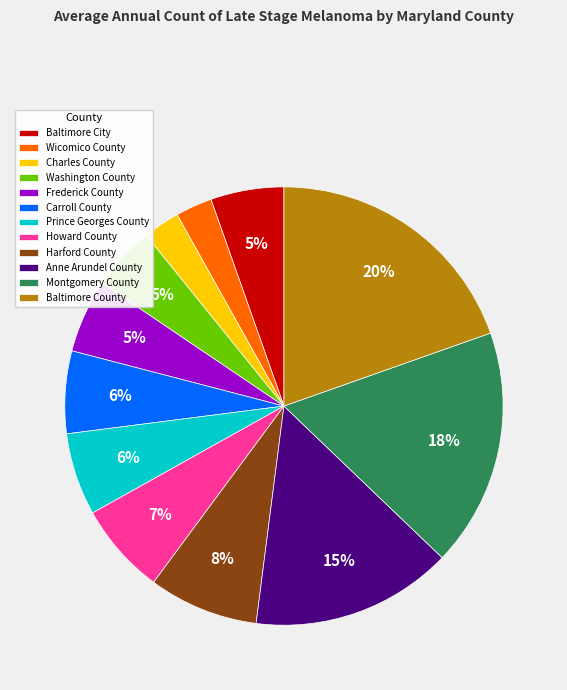

How many segments does this pie chart have?

12